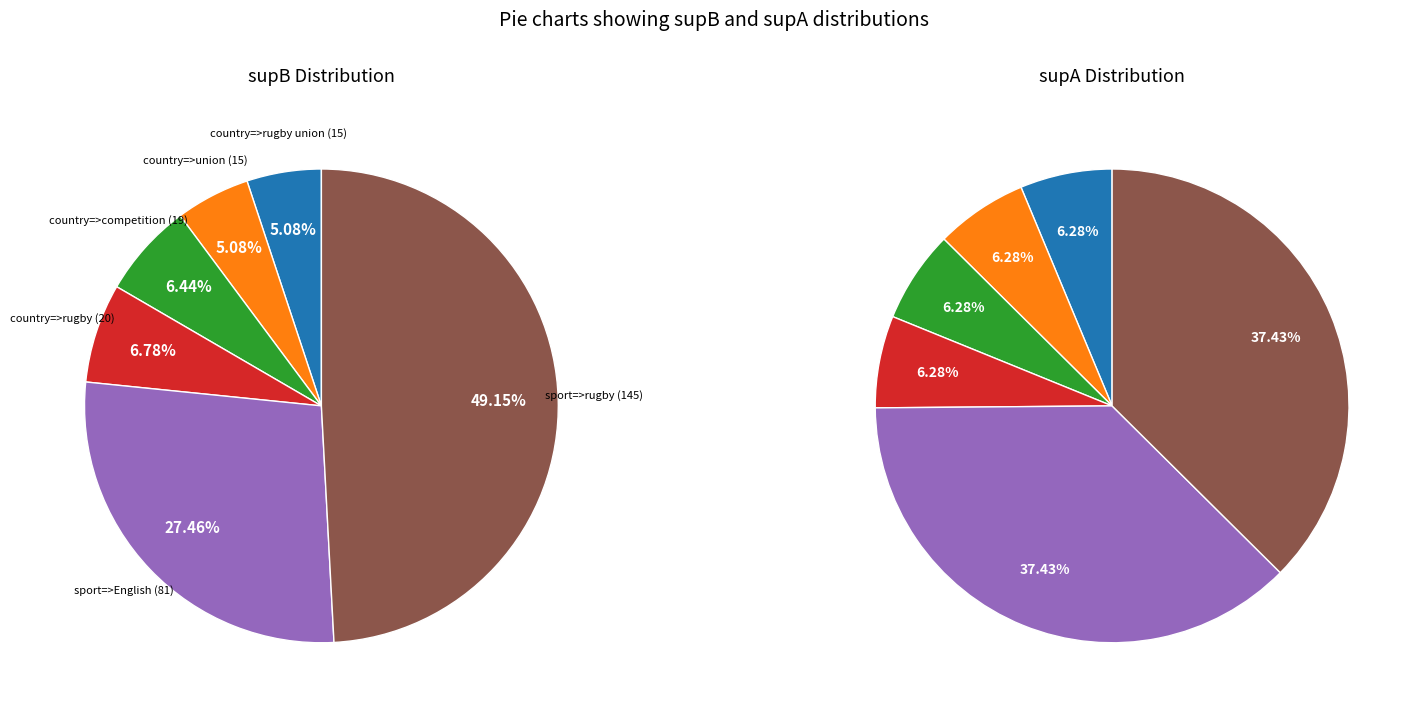

Which has a higher value, country=>competition (19) or country=>rugby (20)?

country=>rugby (20)